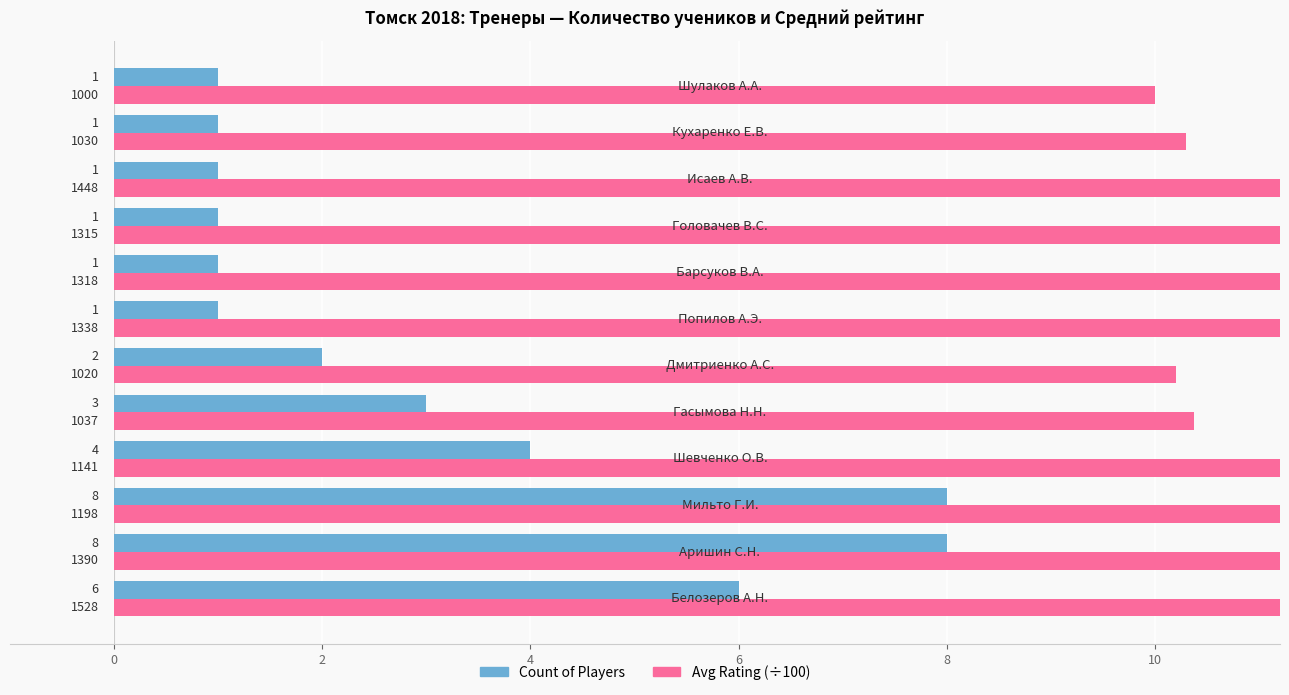

Is it true that Count equals 4.0 at 4?

True